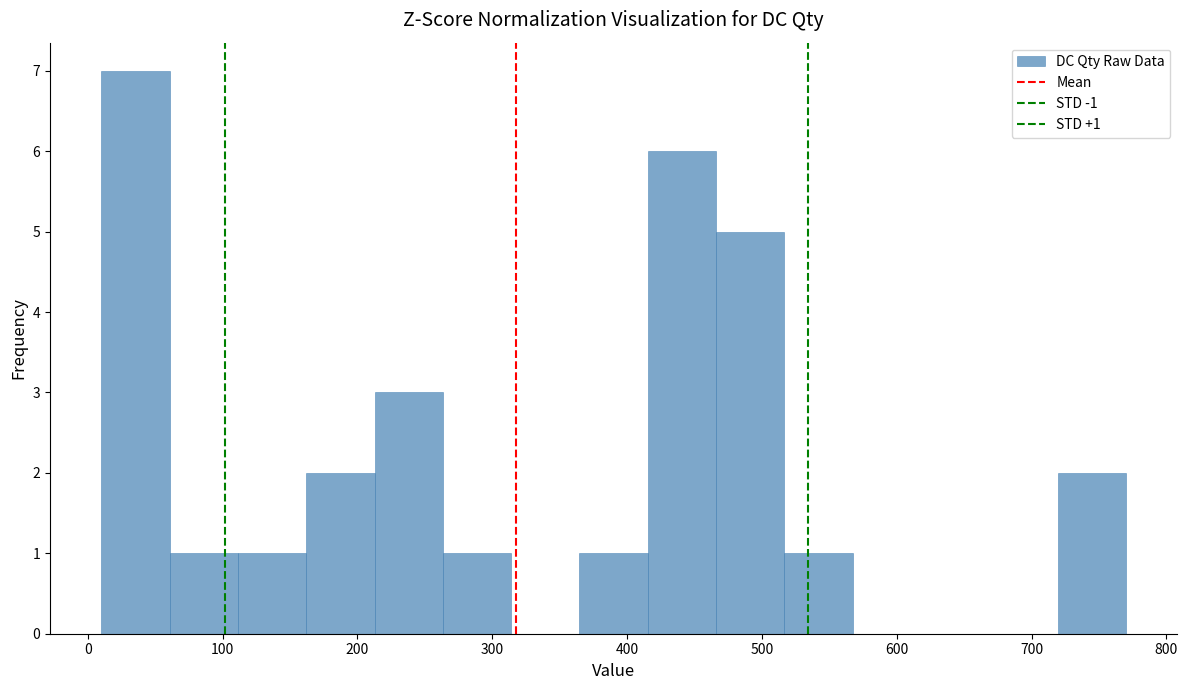

Which range on the x-axis has the tallest bar?

10 to 60